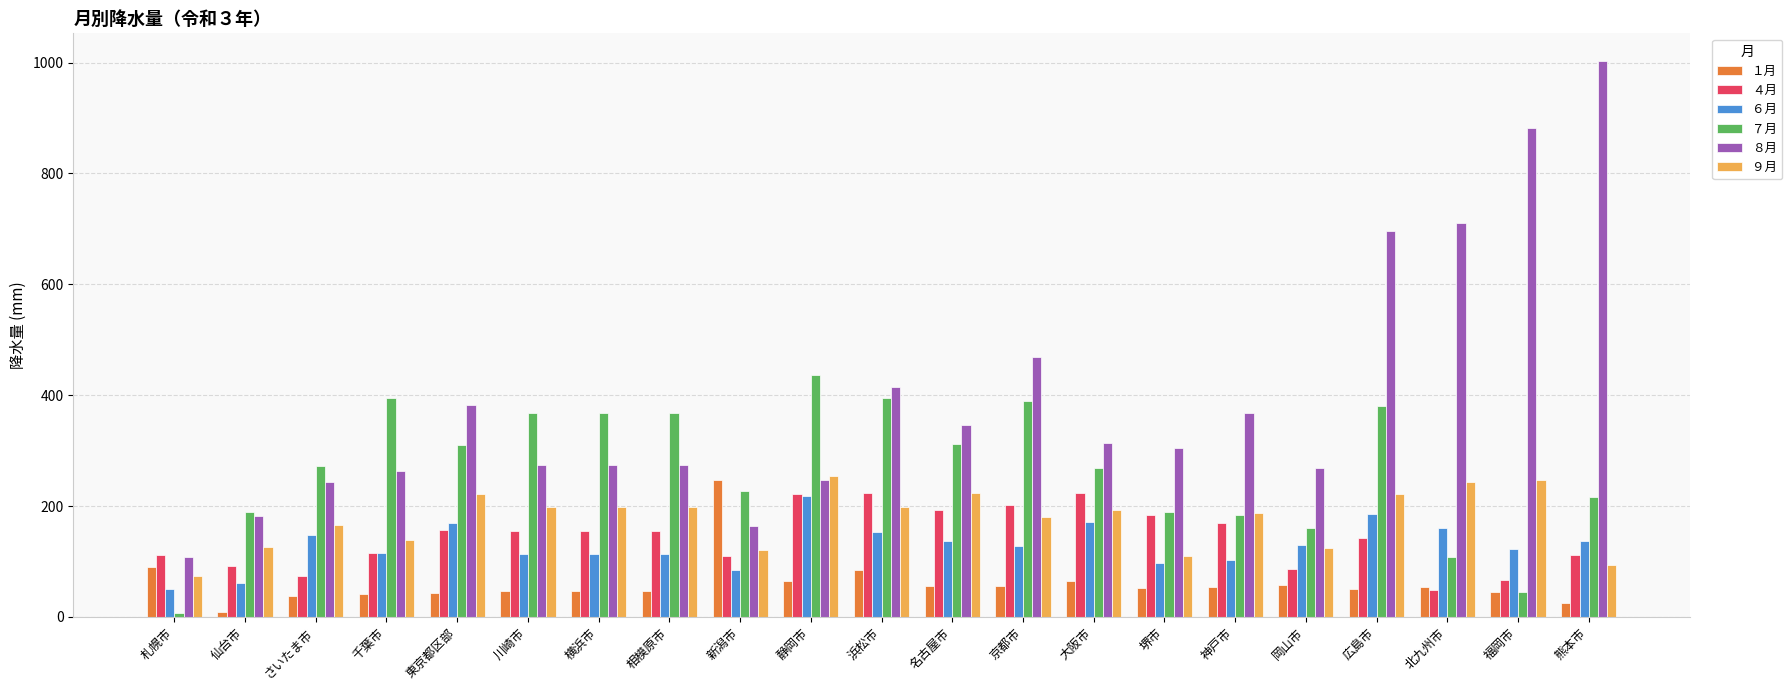

What is the difference between the highest and lowest values at 岡山市?

210.0